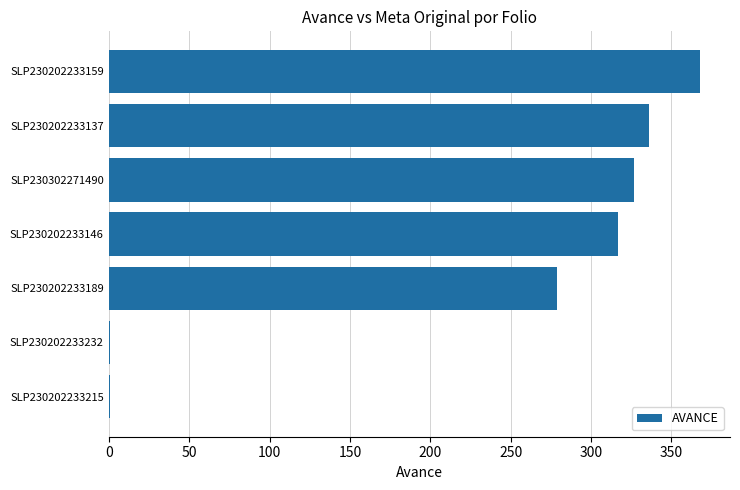

What is the change in value from SLP230202233189 to SLP230202233159?

+89